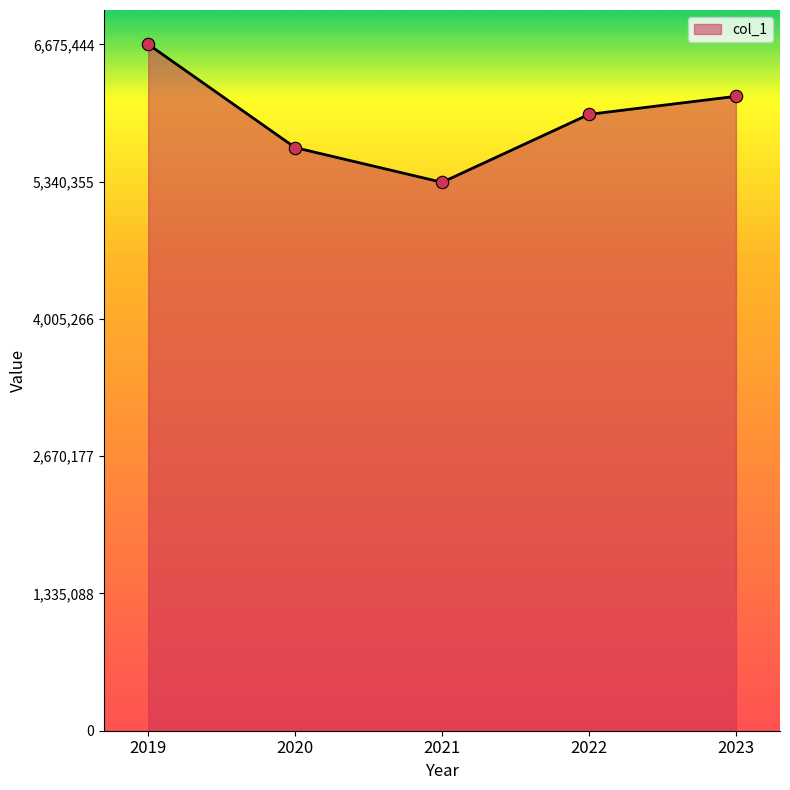

Approximately how many times larger is the value at 2020 compared to 2019?

0.8